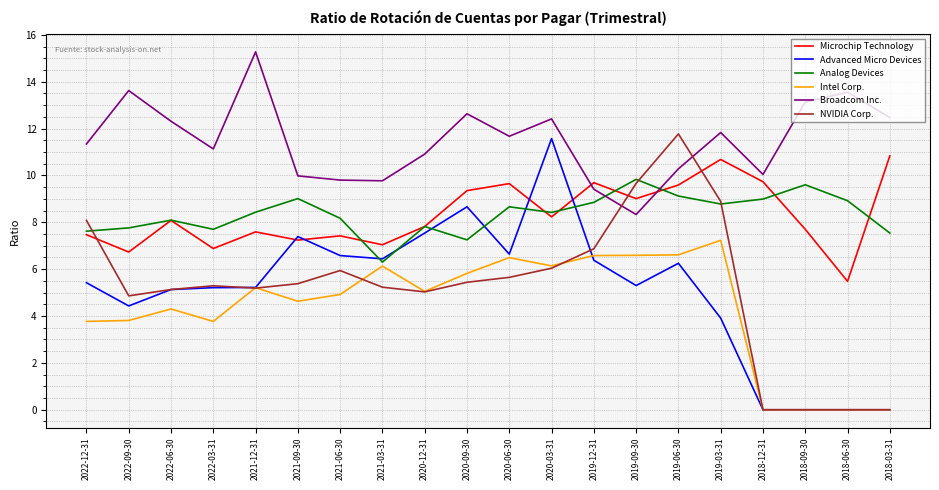

What is the minimum value for Broadcom Inc.?

8.3